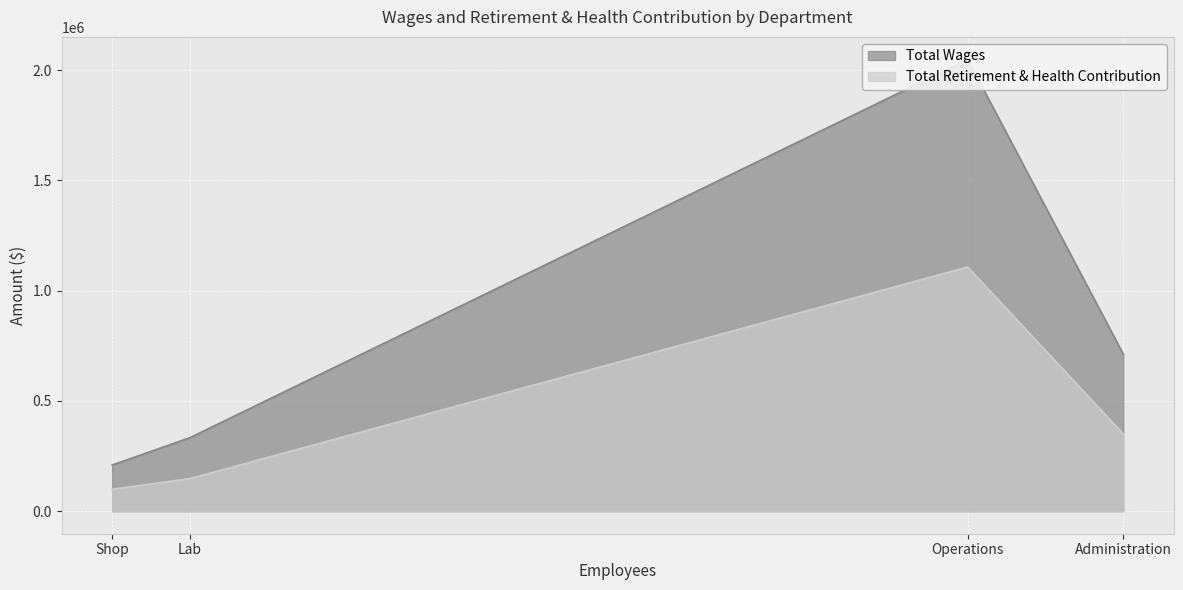

What is the difference between the highest and lowest values at Lab?

185680